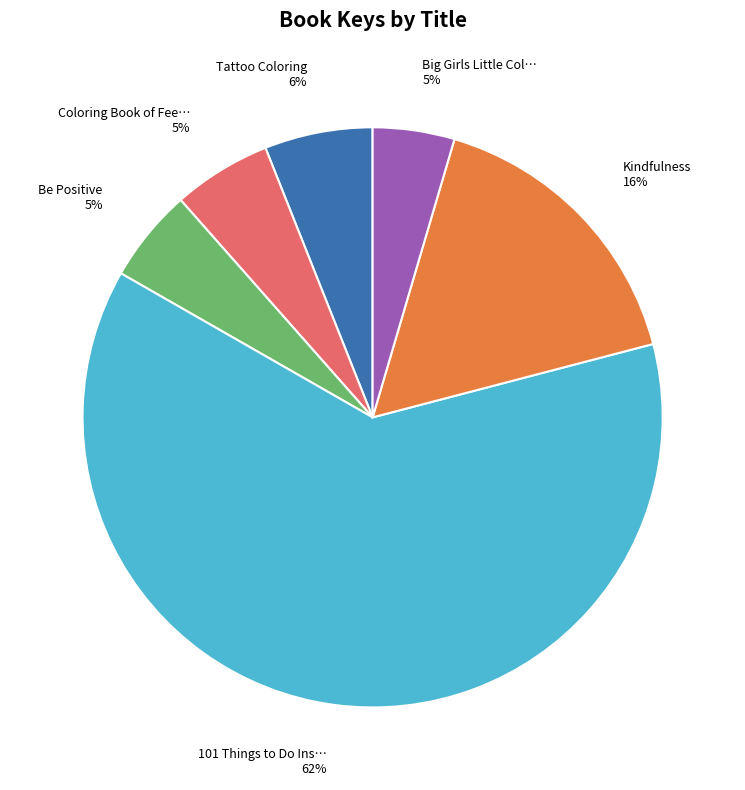

To the nearest percent, what is the average slice percentage?

17%